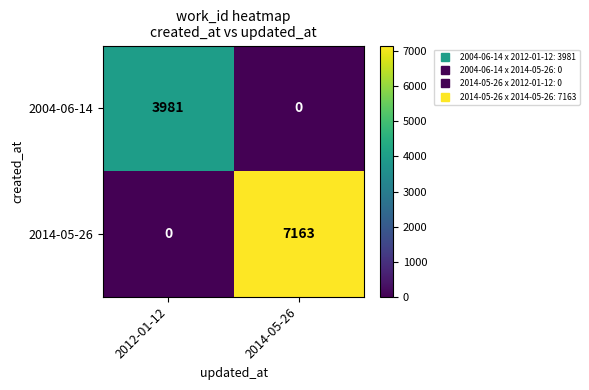

What is the sum of all 2004-06-14 values?

3981